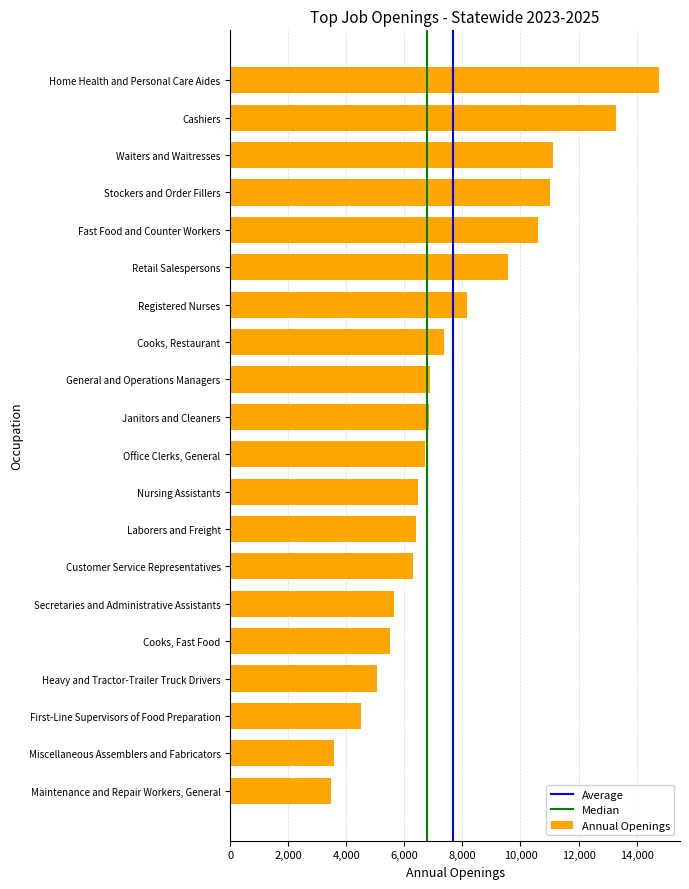

Rank the categories by value from lowest to highest.

Maintenance and Repair Workers, General, Miscellaneous Assemblers and Fabricators, First-Line Supervisors of Food Preparation, Heavy and Tractor-Trailer Truck Drivers, Cooks, Fast Food, Secretaries and Administrative Assistants, Customer Service Representatives, Laborers and Freight, Nursing Assistants, Office Clerks, General, Janitors and Cleaners, General and Operations Managers, Cooks, Restaurant, Registered Nurses, Retail Salespersons, Fast Food and Counter Workers, Stockers and Order Fillers, Waiters and Waitresses, Cashiers, Home Health and Personal Care Aides